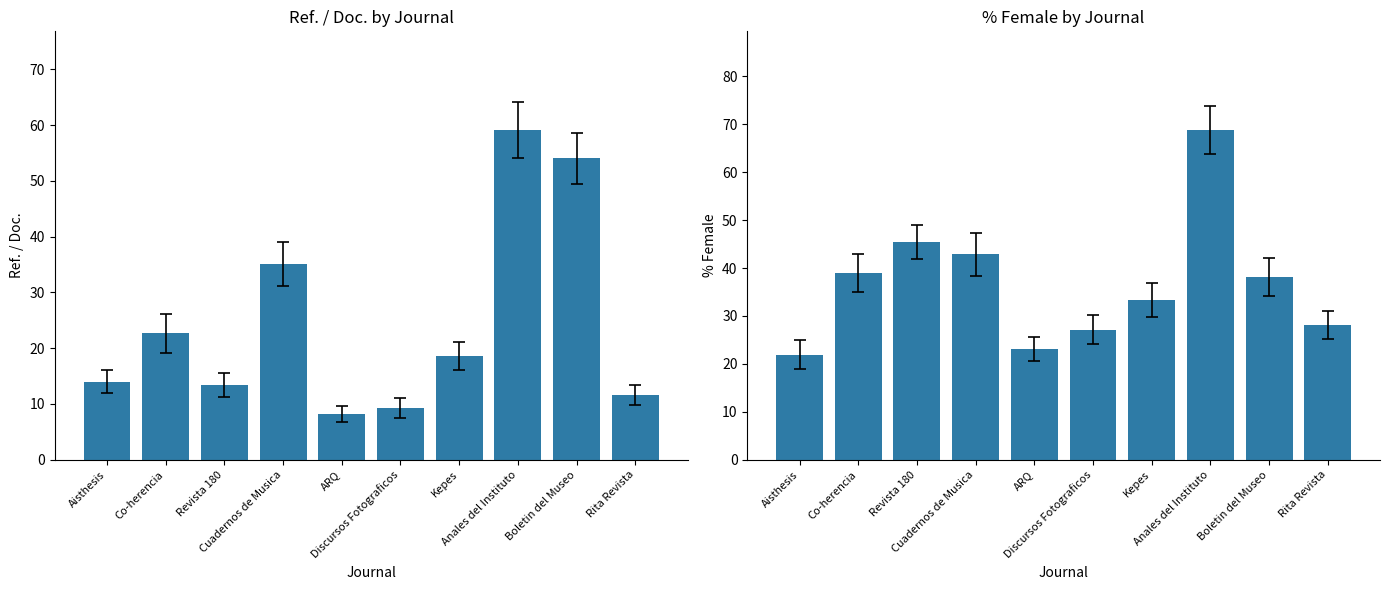

How many data points in % Female are less than 38?

5